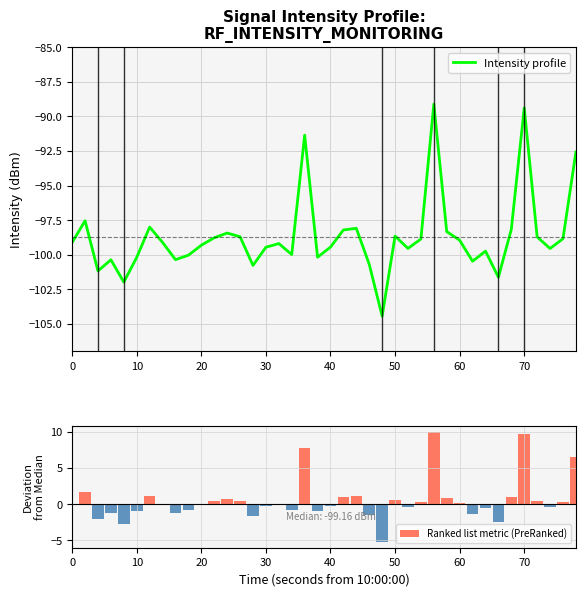

How many negative values does the Ranked list metric (PreRanked) series have?

20